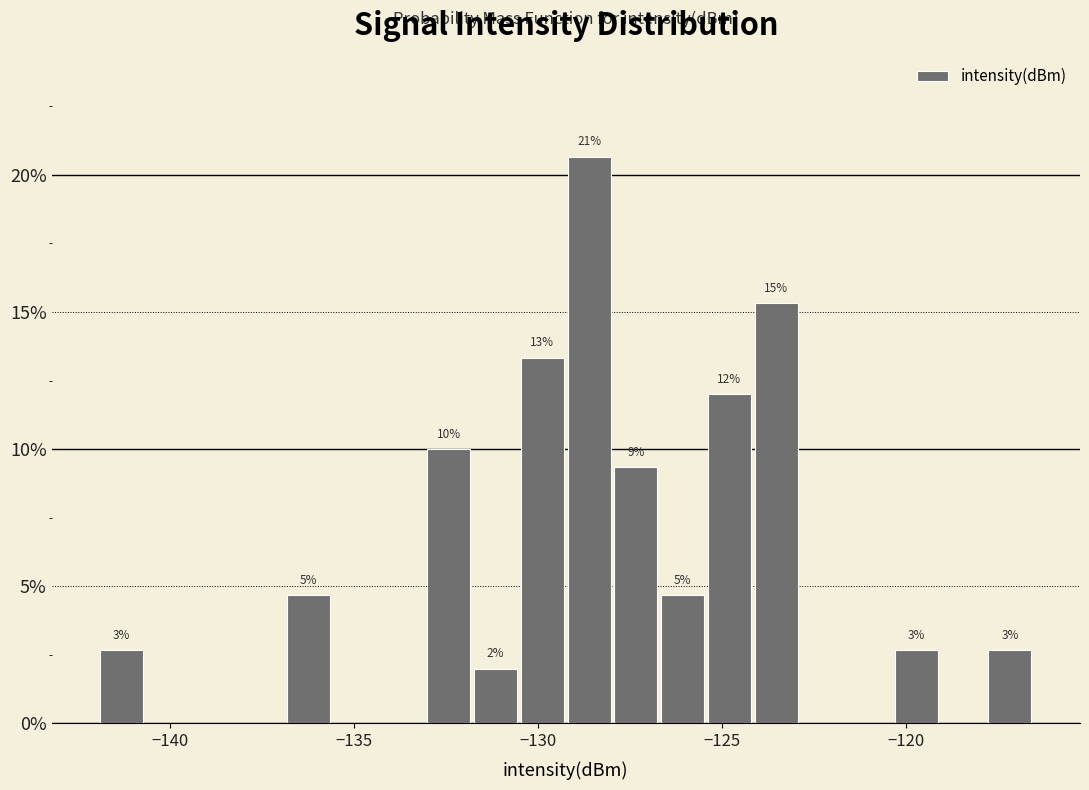

Around what value on the x-axis is the tallest bar? Give the approximate position of its centre, as read against the axis.

-128.5